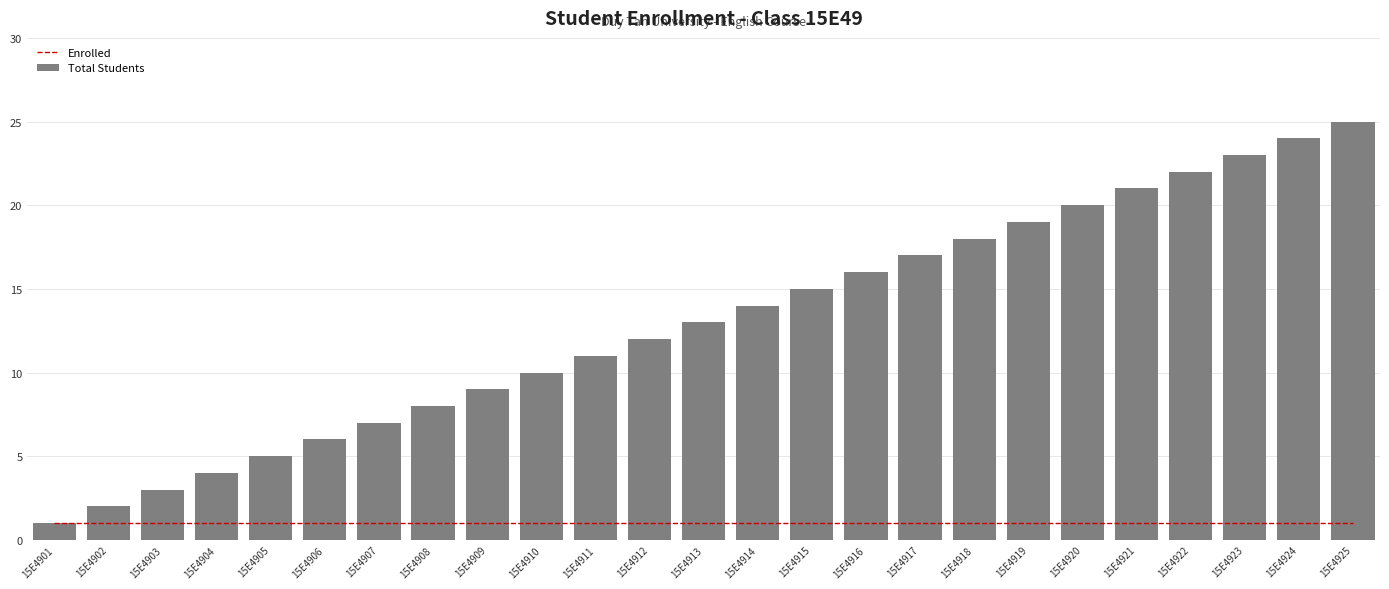

Which category has the highest value in the Total Students series?

15E4925